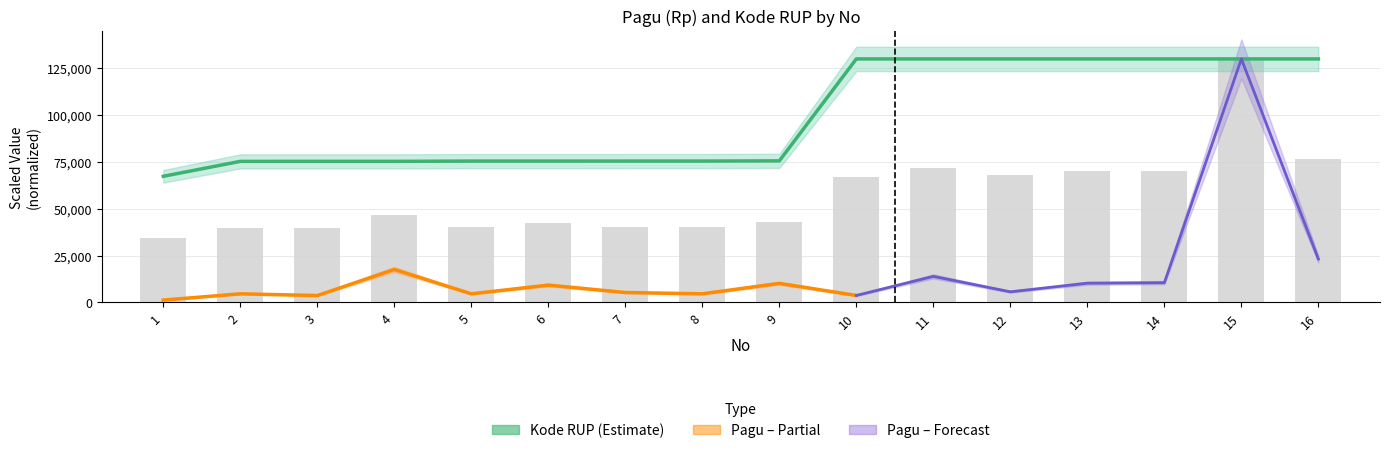

Is it true that the value at 7 is 75476.5?

True